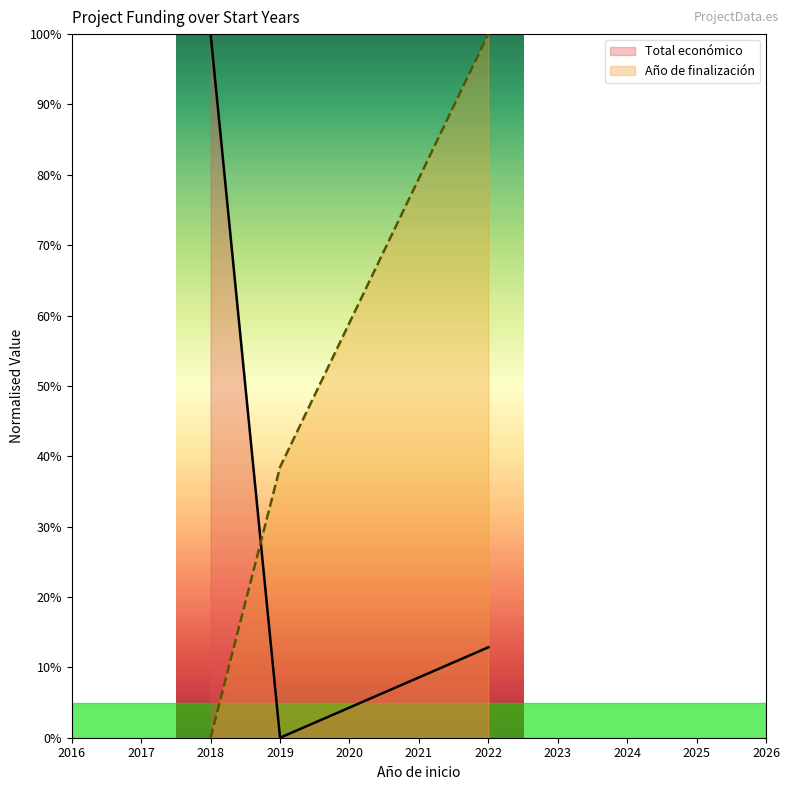

Reading right to left, extract all data points from this chart.

Total económico: 2022=12.9	2019=0.0	2018=100.0
Año de finalización: 2022=100.0	2019=38.5	2018=0.0